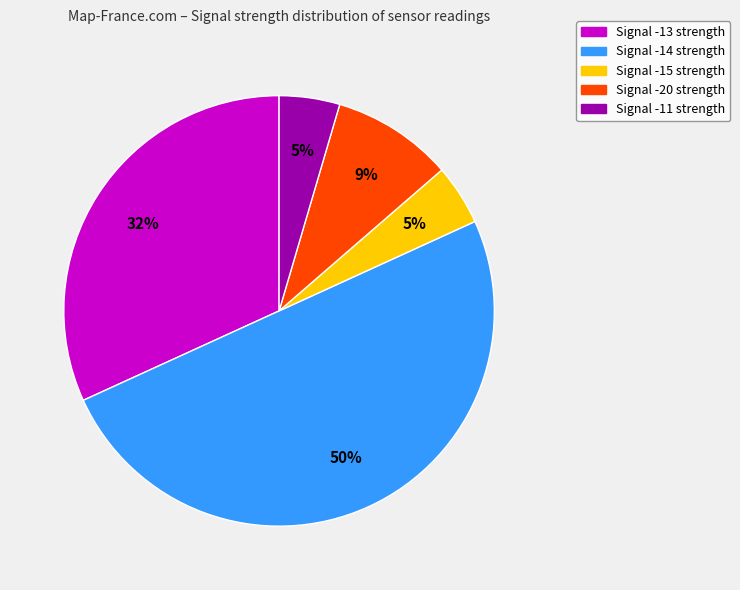

To the nearest percent, what is the difference between the largest and smallest slice percentages?

45%